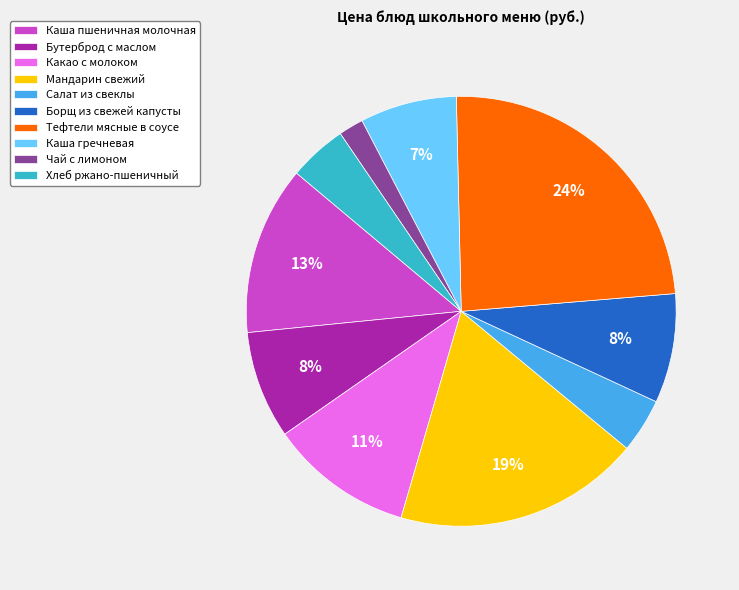

Which category has the biggest portion of the pie?

Тефтели мясные в соусе